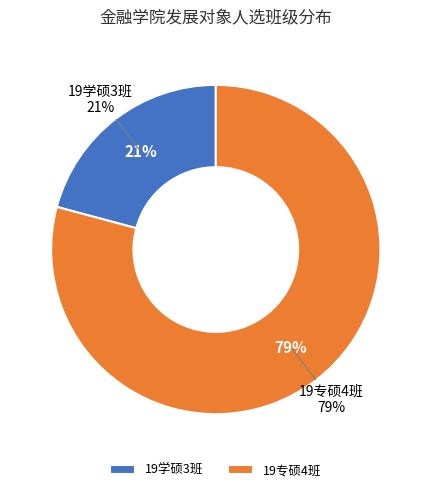

Which slice represents more than half of the pie?

19专硕4班